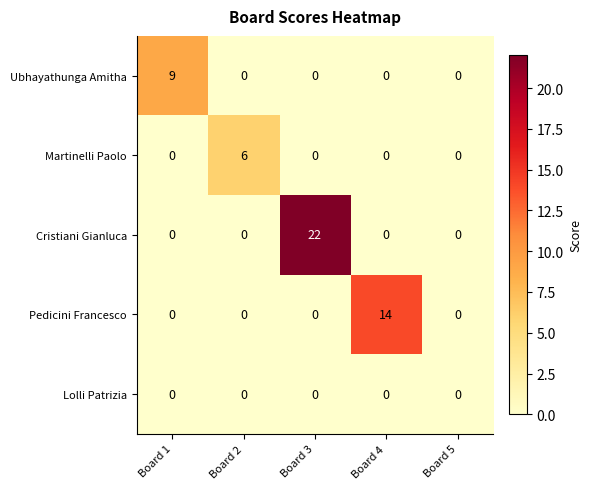

Which series has the largest range (max minus min)?

Cristiani Gianluca